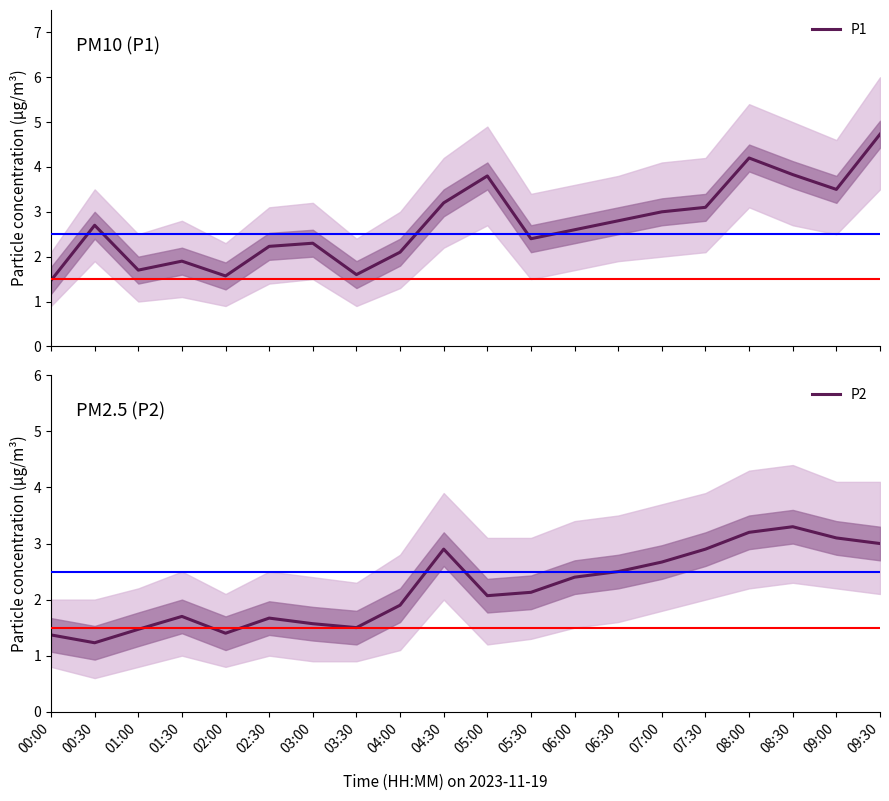

Which label corresponds to the largest value in the chart?

09:30